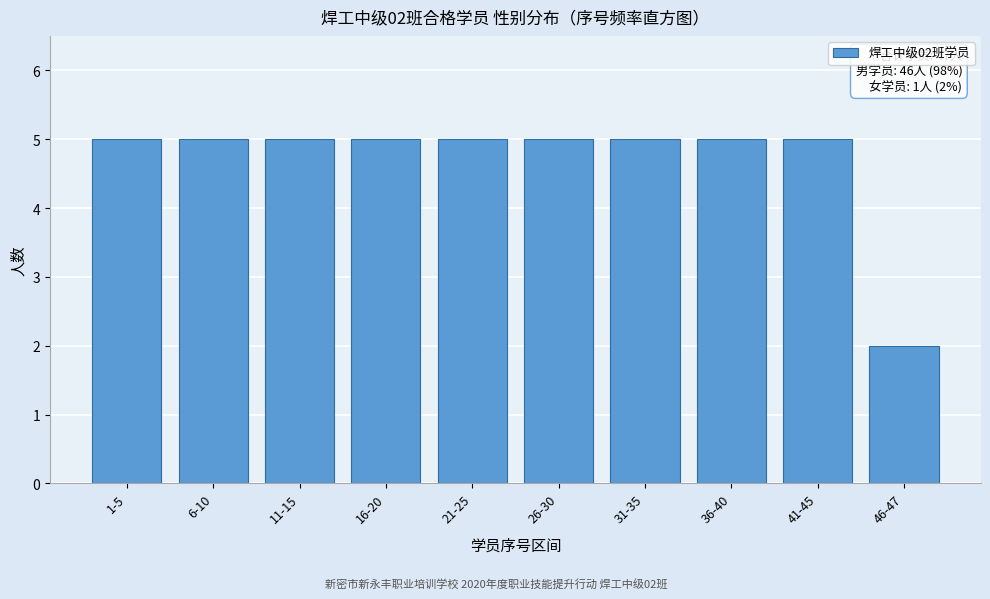

Reading left to right, transcribe all the data shown in this chart.

5	5	5	5	5	5	5	5	5	2